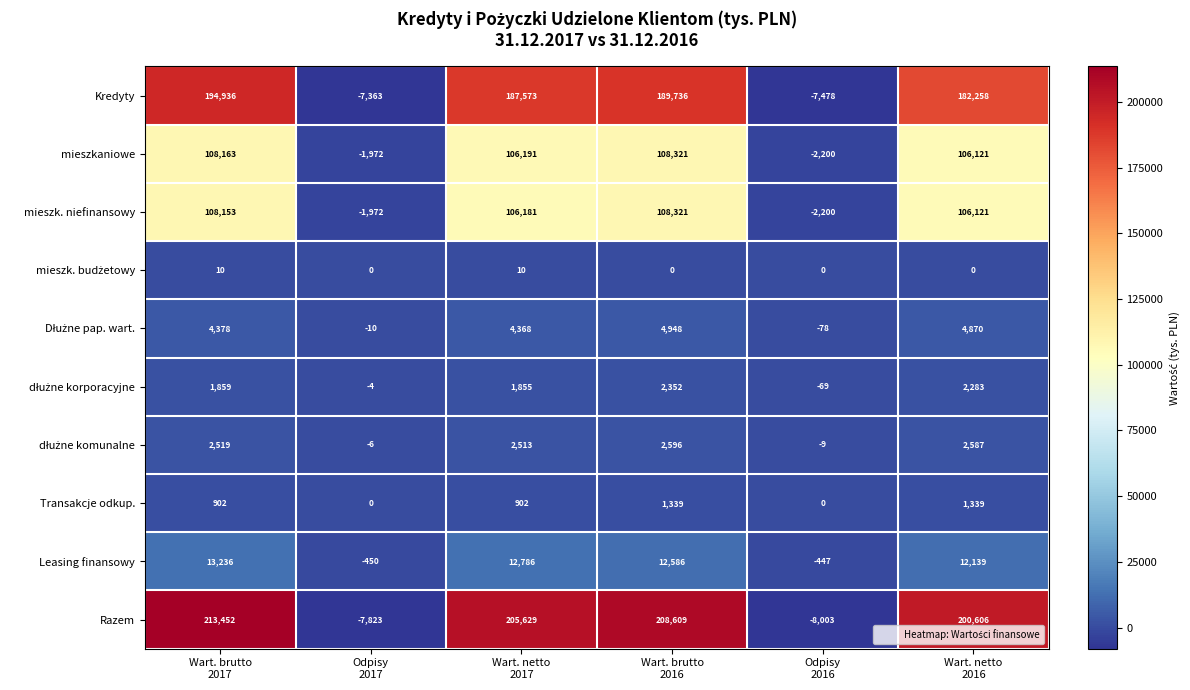

What is the total value across all series at Wart. netto
2017?

628008